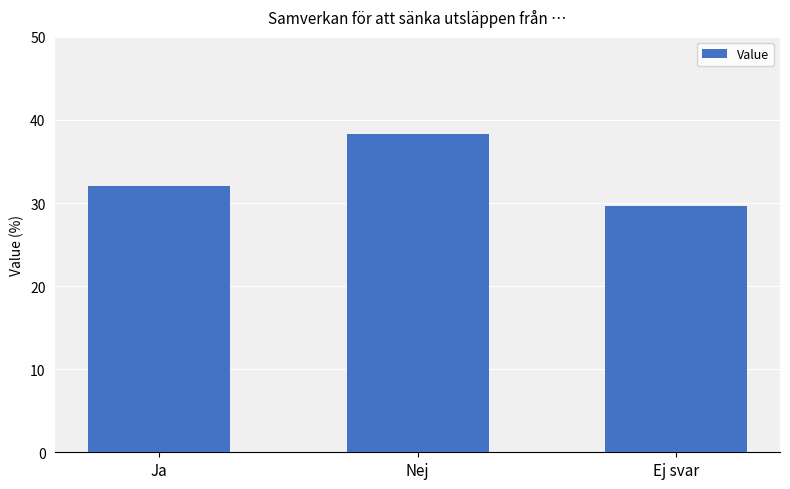

What is the sum of all values?

100.0